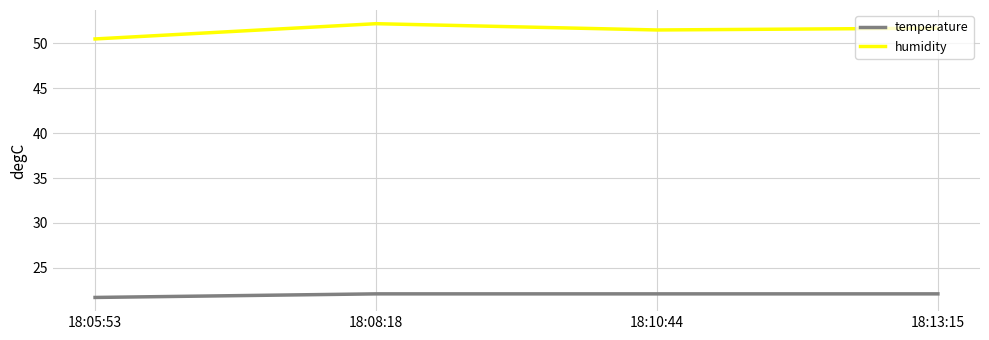

What is the lowest value of the humidity series?

50.5